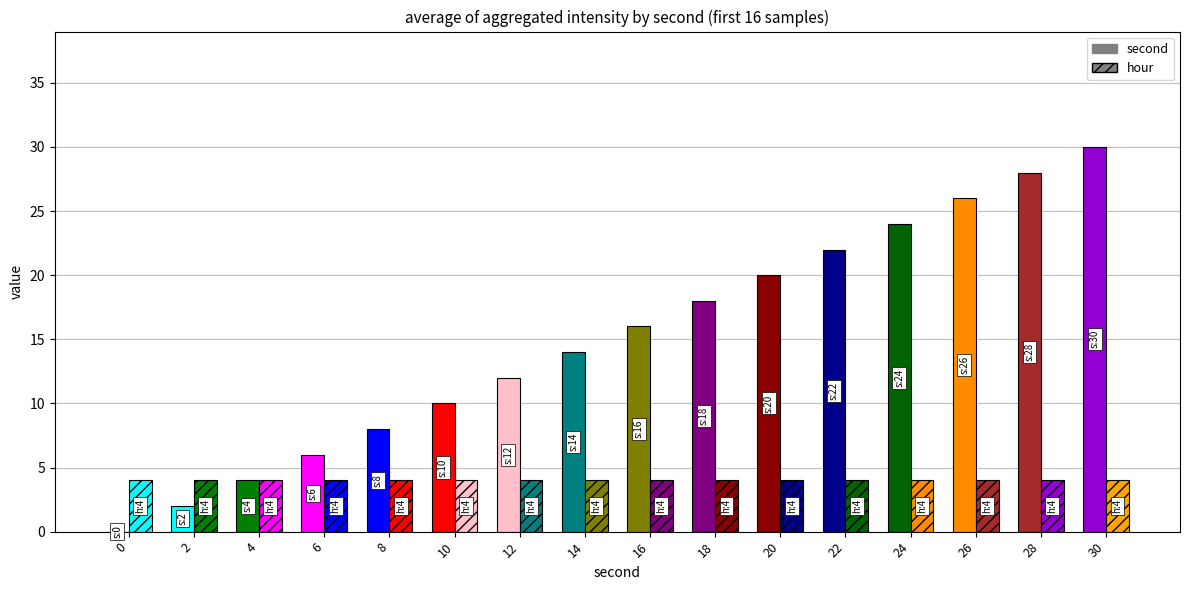

At how many categories does at least one series exceed 4?

13